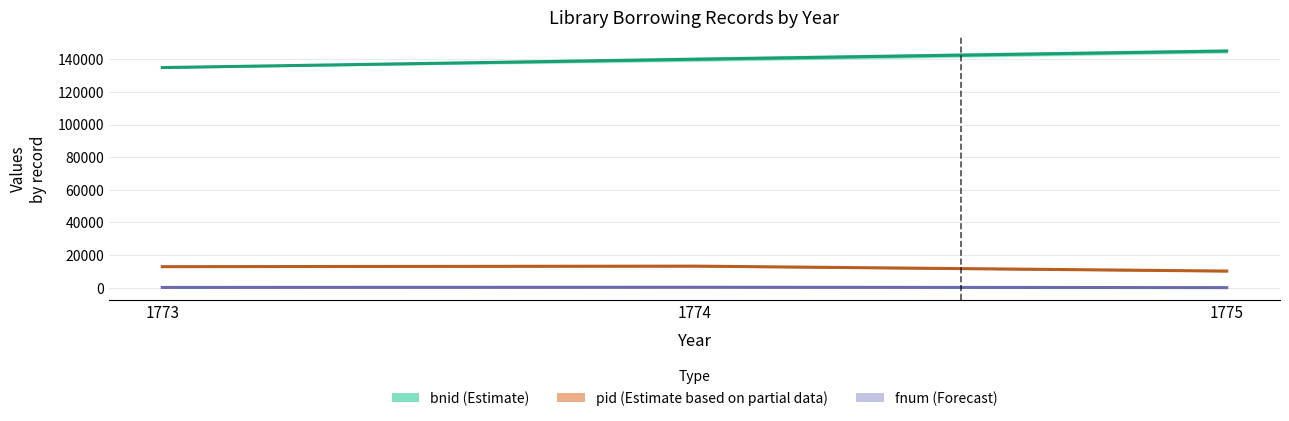

True or false: fnum (Forecast) has a value of 42.0 at 1775.

True